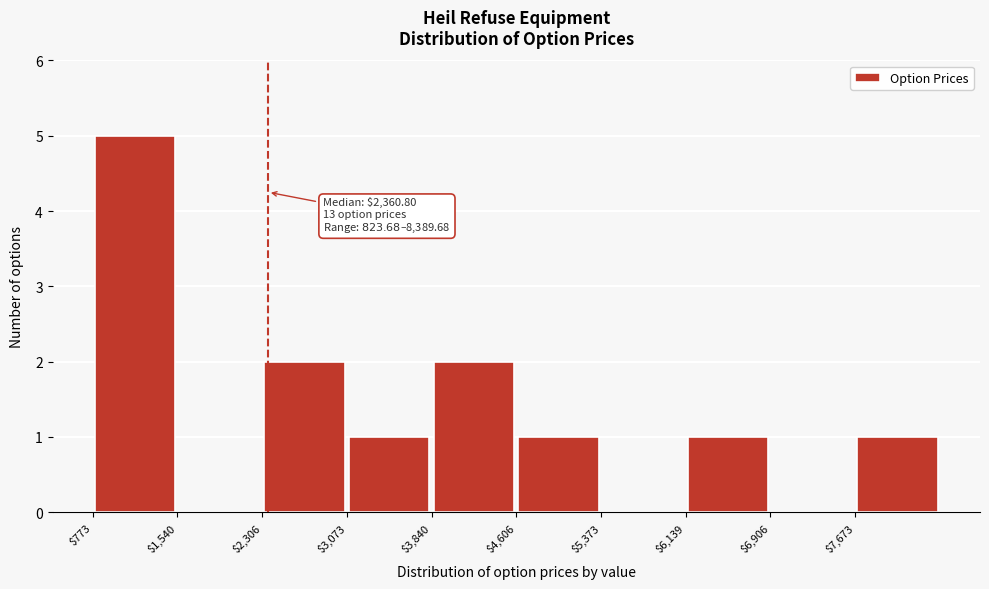

Over which range of the x-axis is the bar tallest?

800 to 1500